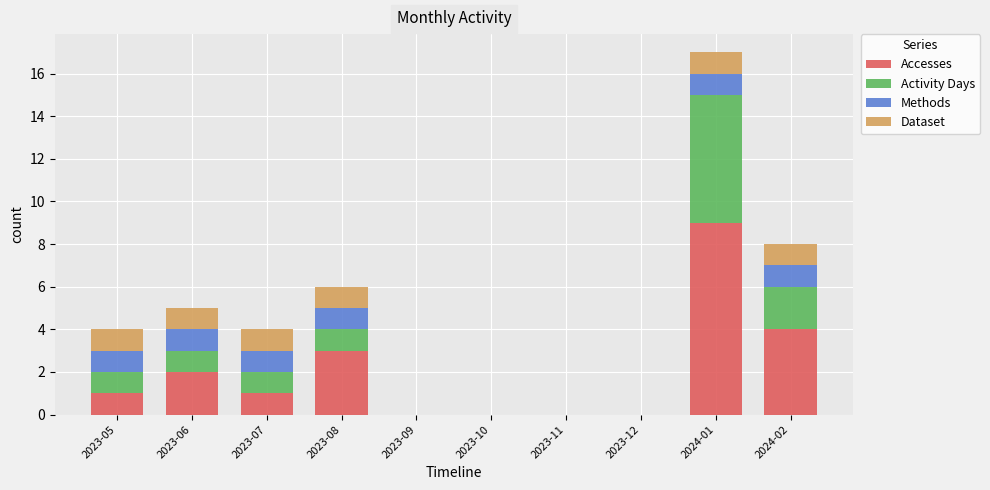

At which category is the sum across all series the highest?

2024-01